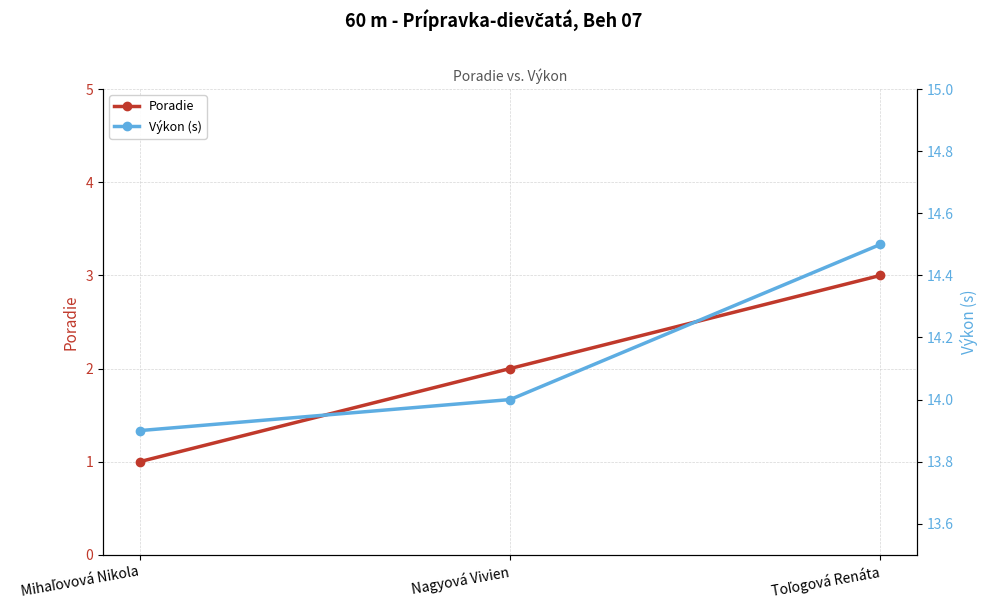

Count the Poradie values in the range 1 to 3.

3